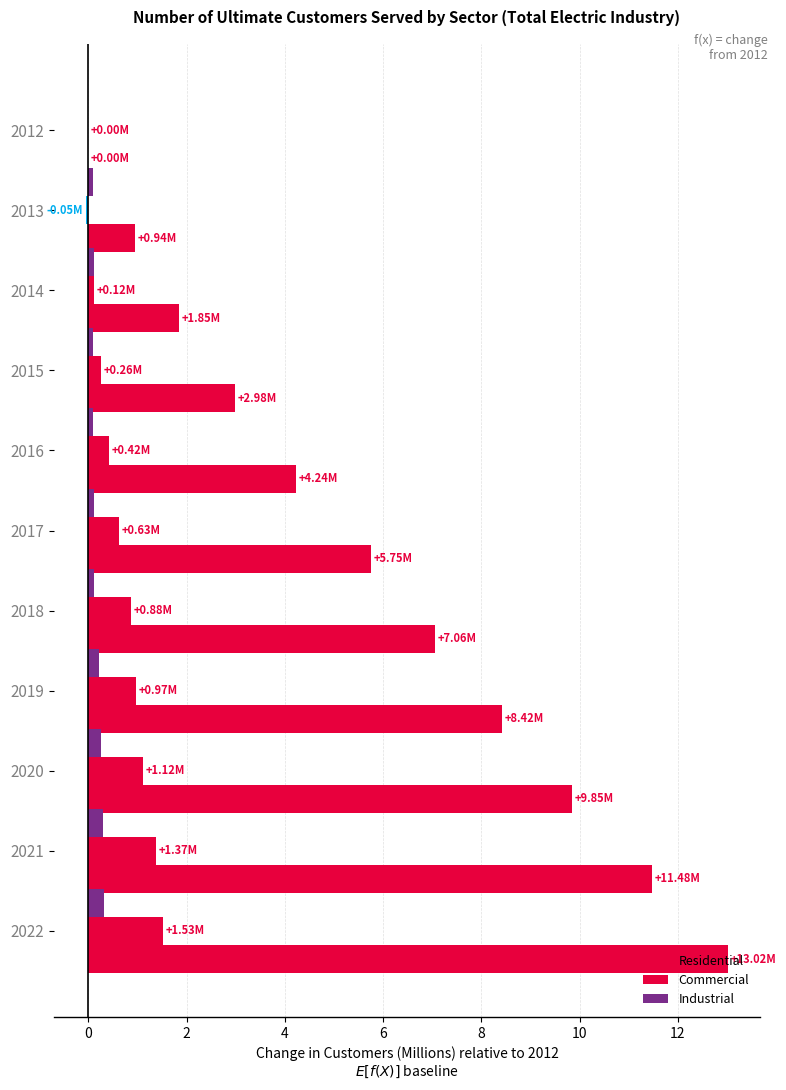

How many values in Residential are above zero?

10